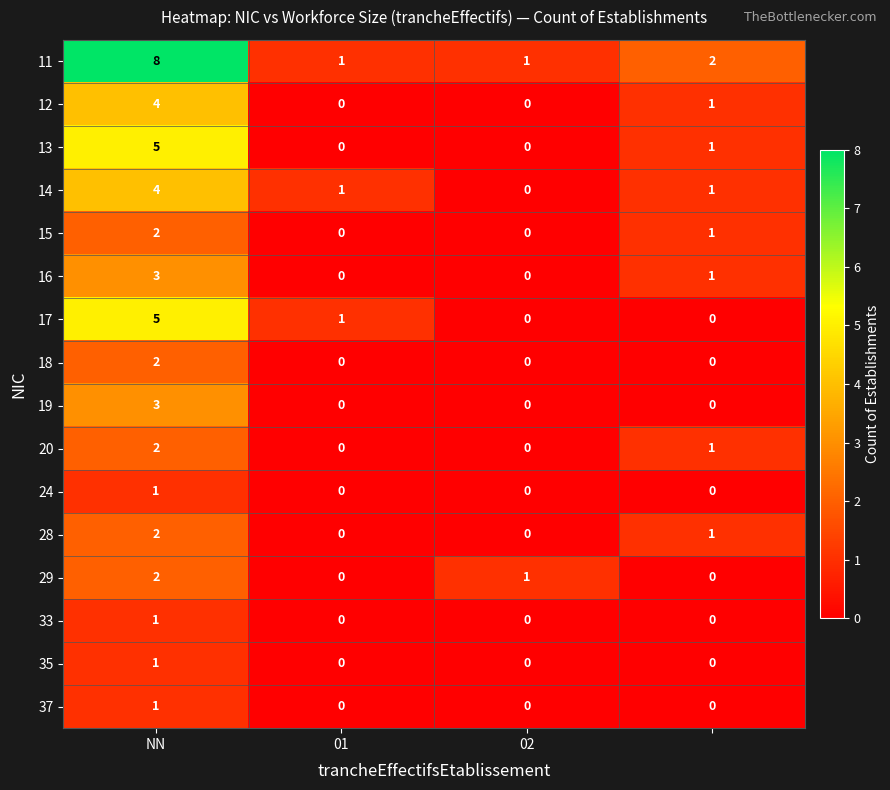

How many 35 values are between 0 and 1?

4